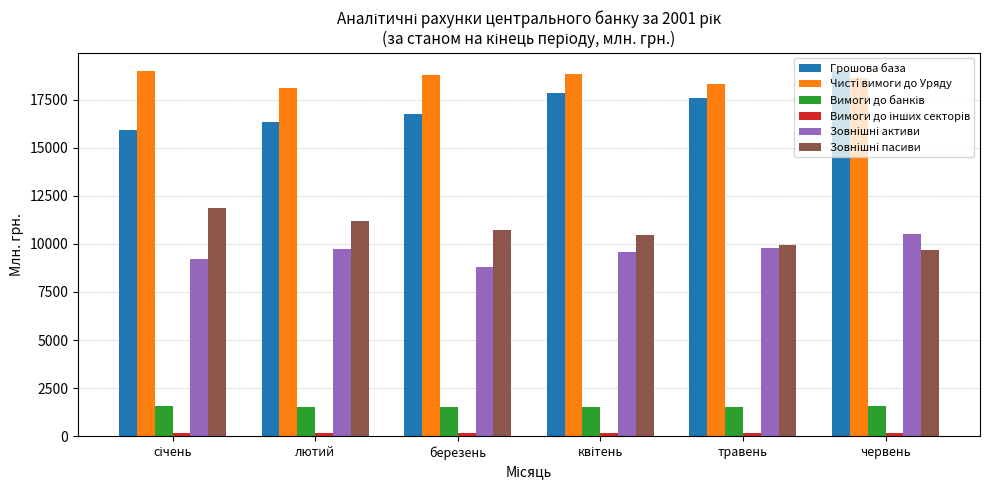

True or false: Грошова база has a value of 16320.9 at лютий.

True